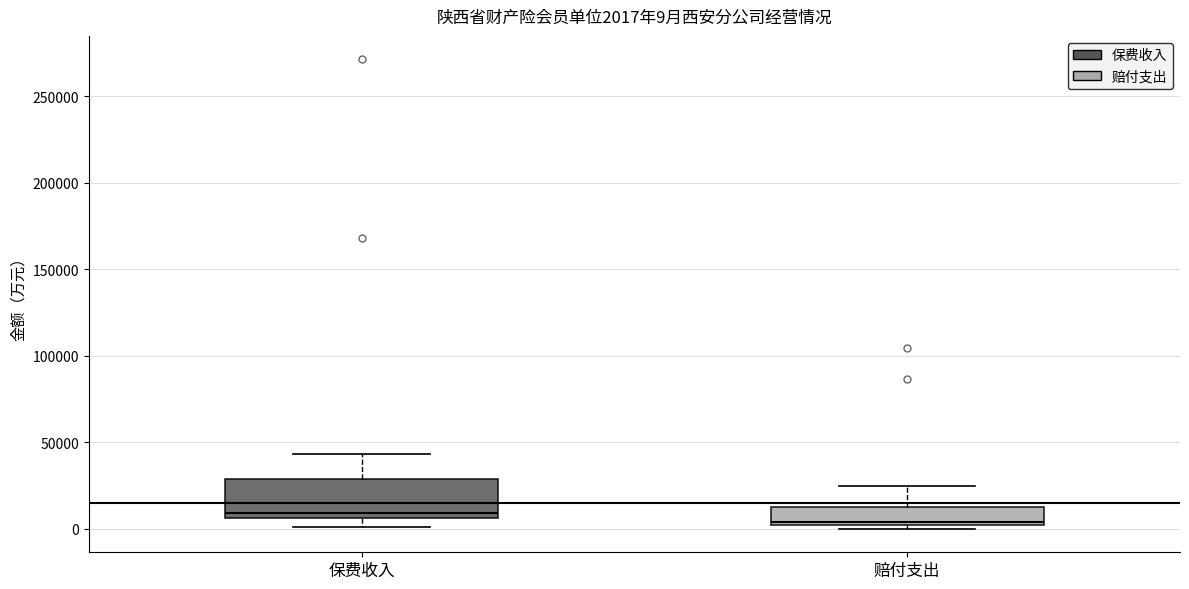

Which box's median line is the lowest?

赔付支出